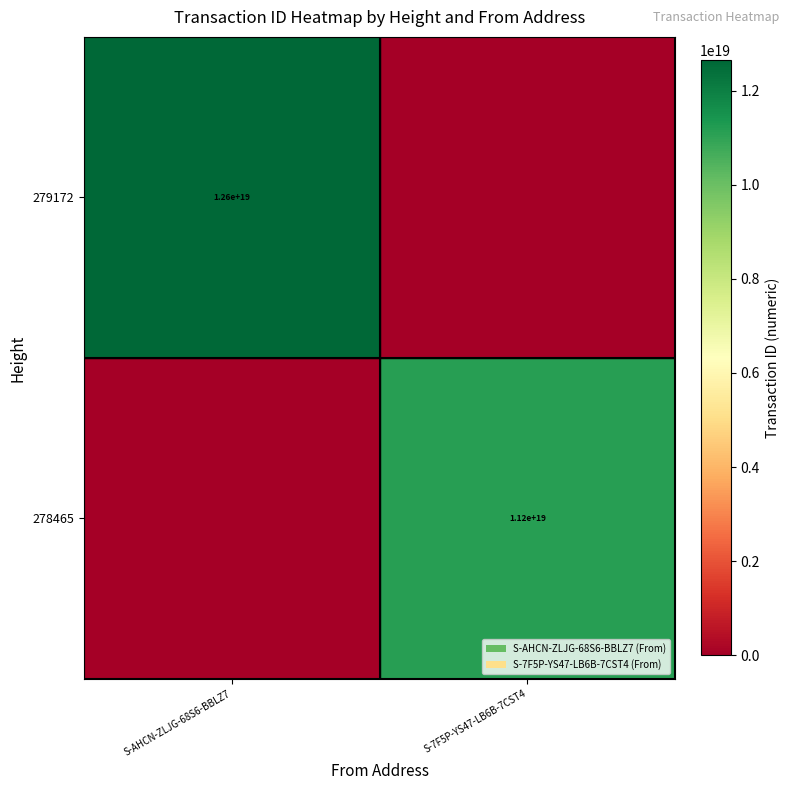

What is the total value across all series at S-7F5P-YS47-LB6B-7CST4?

11160075642725785600